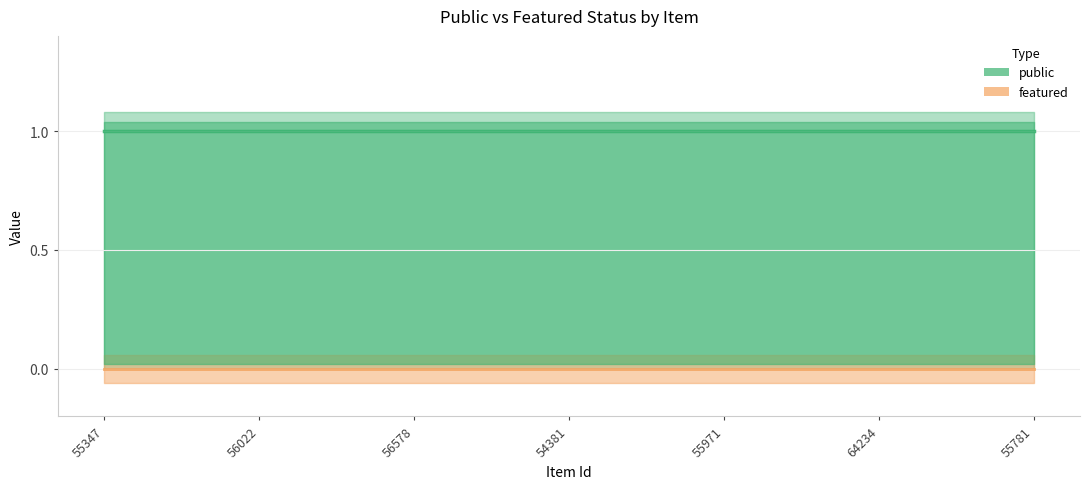

At how many categories does at least one series exceed 0?

7